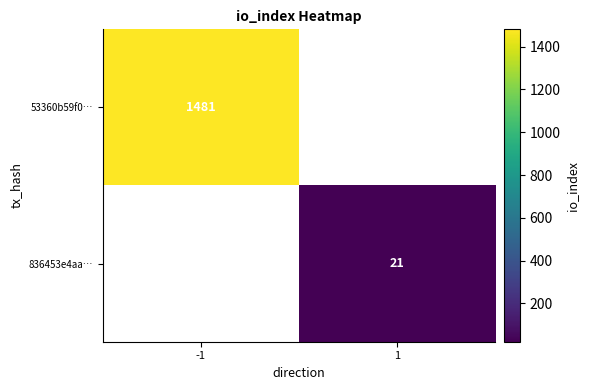

The 53360b59f0… series shows 1481 at -1. True or false?

True